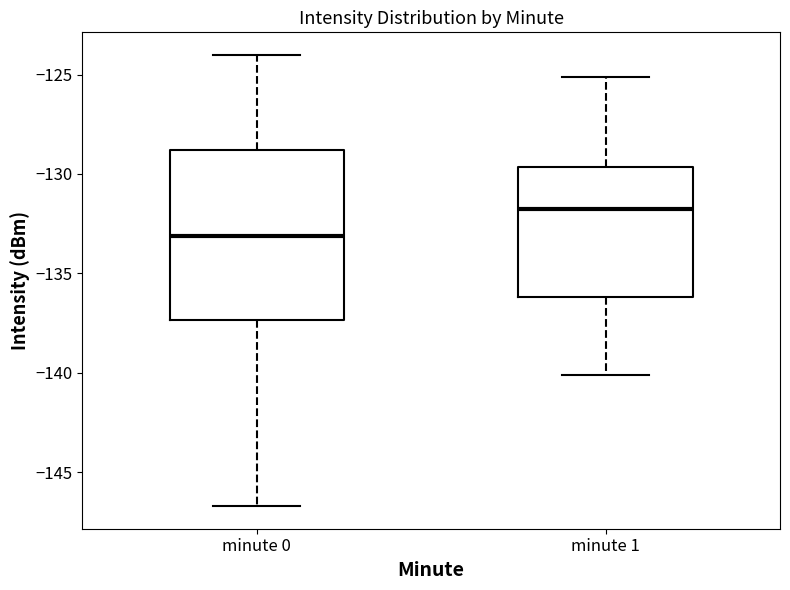

Reading left to right, transcribe this box plot: for each box, give where its median line is, the range the box spans, and where its two whiskers end, as read against the y-axis. The values are not printed on the chart, so give them approximately, as read against the axis.

minute 0: median -133.0, box -137.5 to -129.0, whiskers -146.5 to -124.0
minute 1: median -132.0, box -136.0 to -129.5, whiskers -140.0 to -125.0